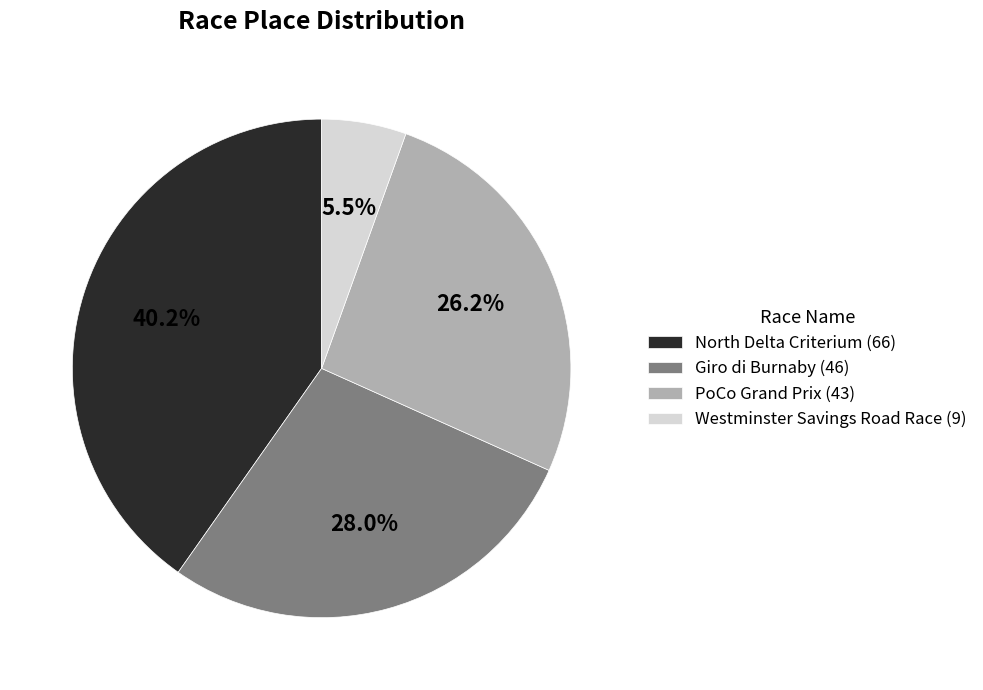

To the nearest percent, what portion does North Delta Criterium represent?

40%